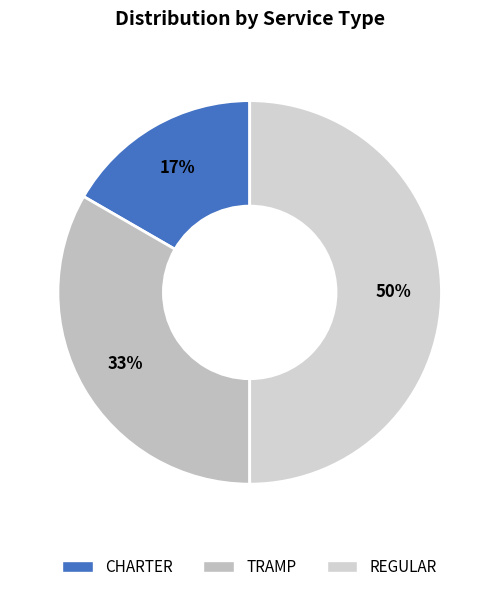

How many slices are in this pie chart?

3